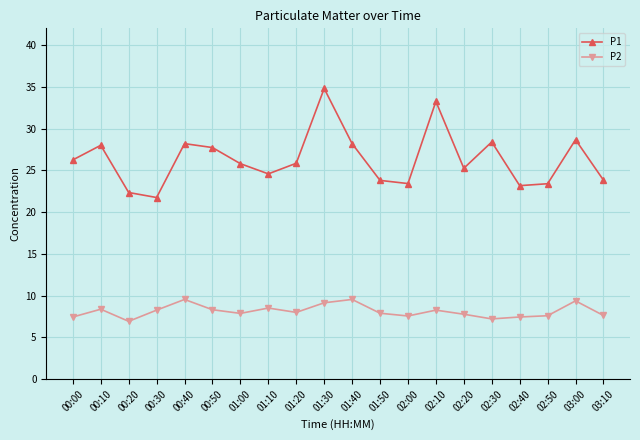

What is the difference between the second highest and second lowest values in the P2 series?

2.3